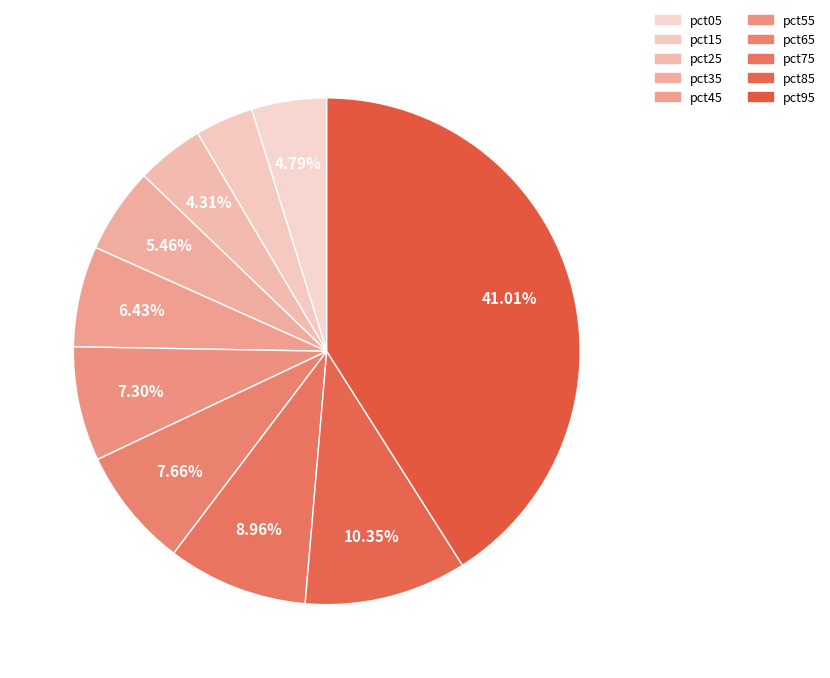

The pct15 slice represents 1% of the pie. True or false?

False